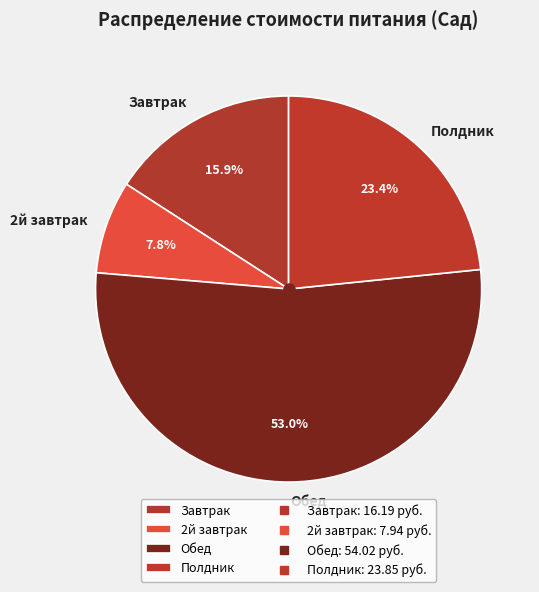

Which has a higher value, 2й завтрак or Обед?

Обед